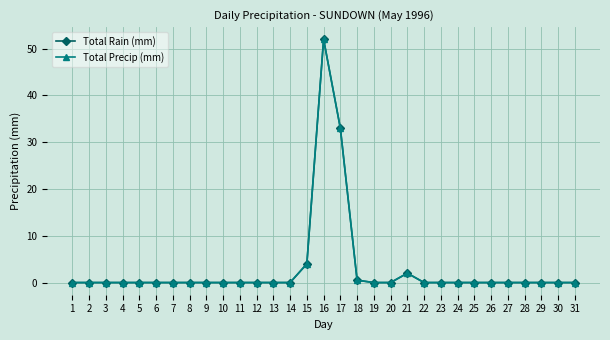

Rank the categories by Total Precip (mm) value from lowest to highest.

1, 2, 3, 4, 5, 6, 7, 8, 9, 10, 11, 12, 13, 14, 19, 20, 22, 23, 24, 25, 26, 27, 28, 29, 30, 31, 18, 21, 15, 17, 16